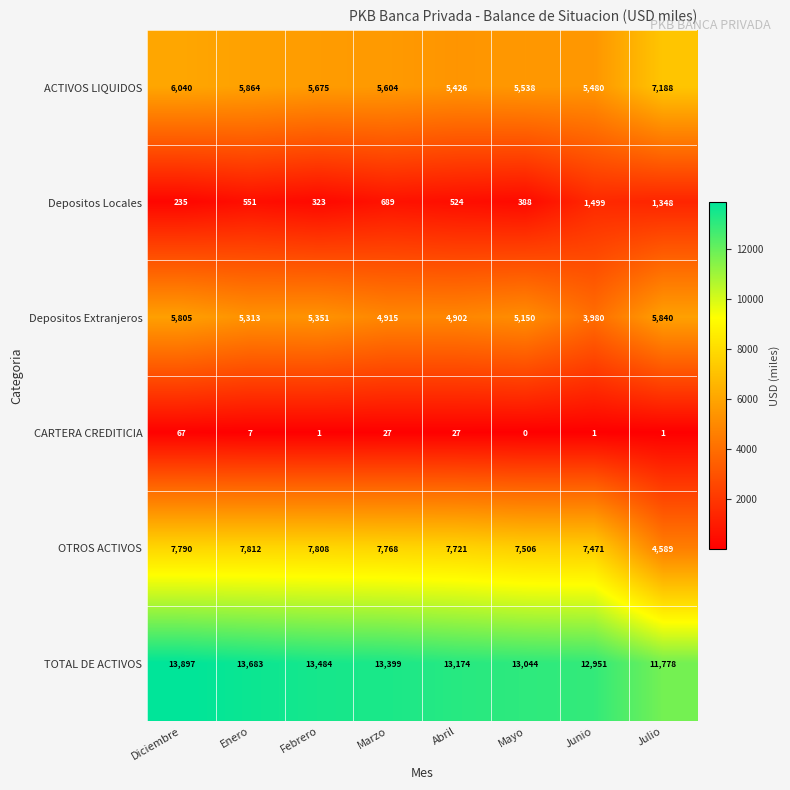

At which category is the sum across all series the highest?

Diciembre